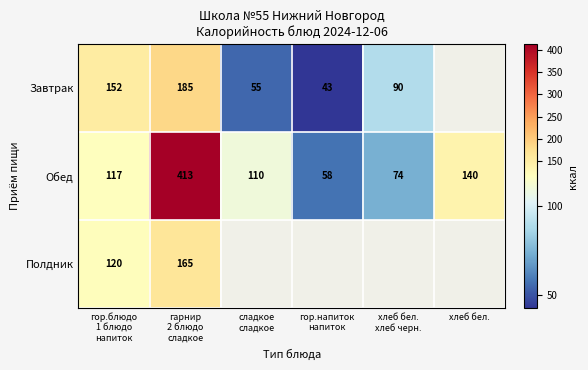

What is the lowest value of the Обед series?

58